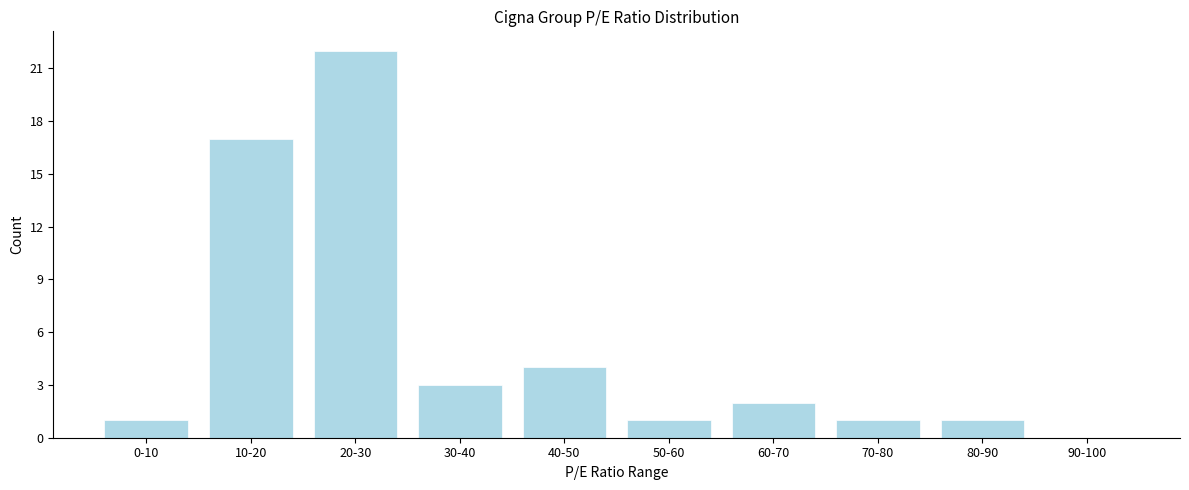

Reading right to left, transcribe all the data shown in this chart.

90-100=0	80-90=1	70-80=1	60-70=2	50-60=1	40-50=4	30-40=3	20-30=22	10-20=17	0-10=1